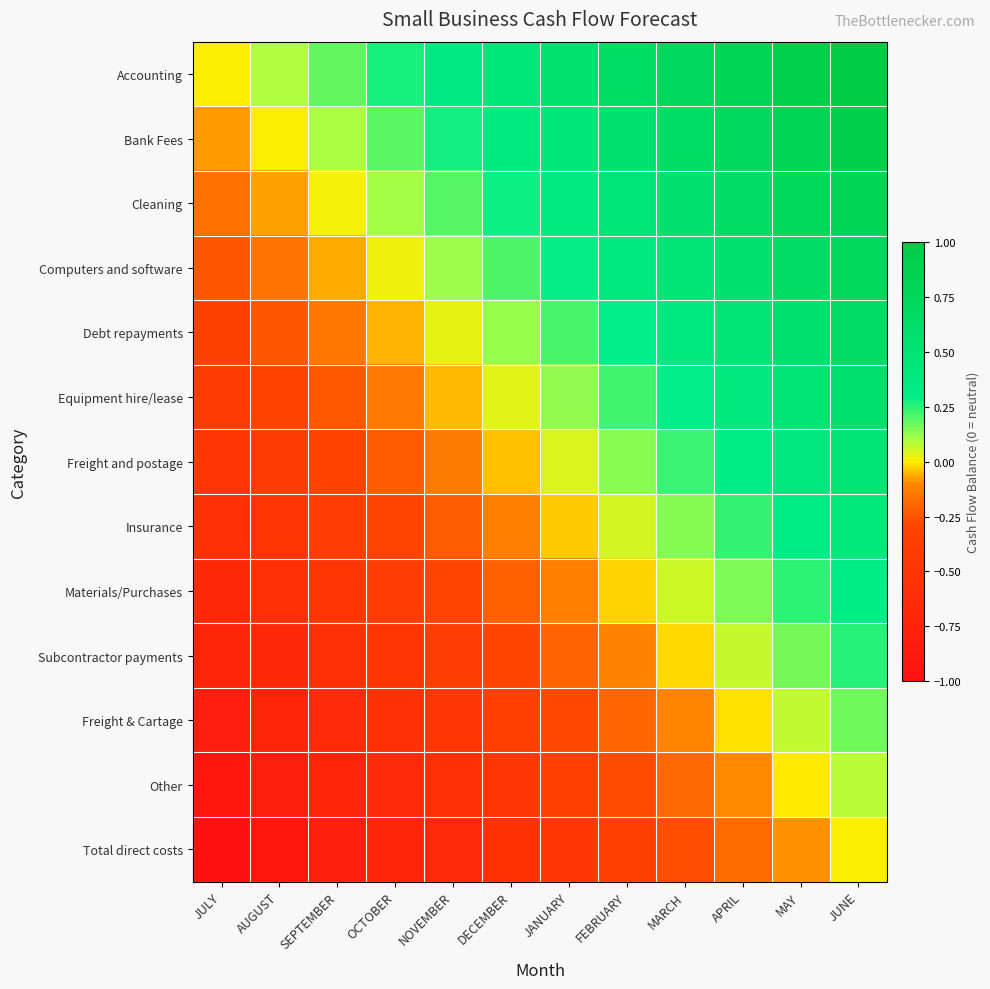

At how many categories does at least one series exceed 0?

11